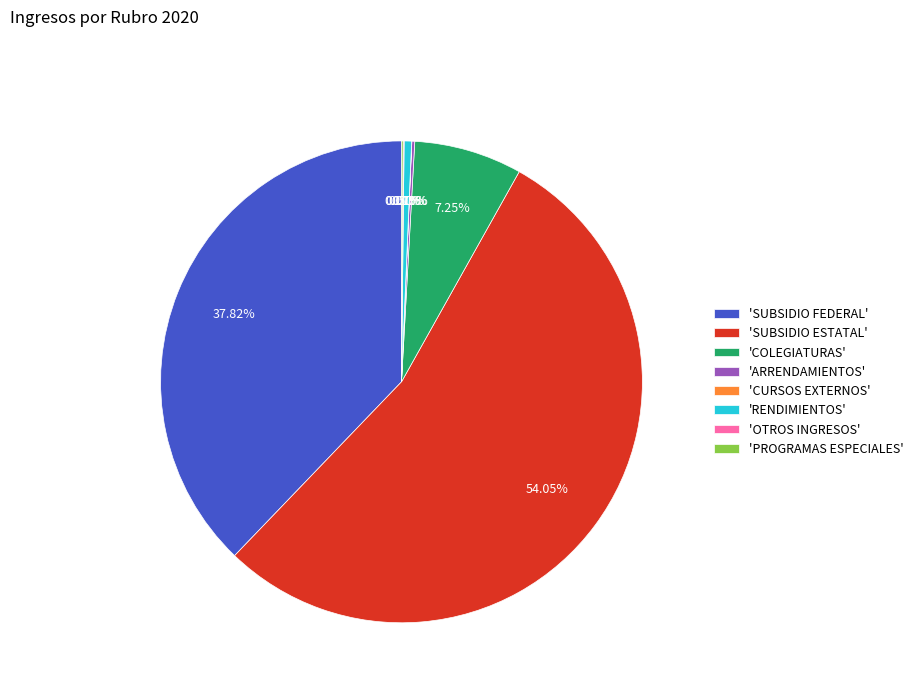

Which category has the biggest portion of the pie?

'SUBSIDIO ESTATAL'